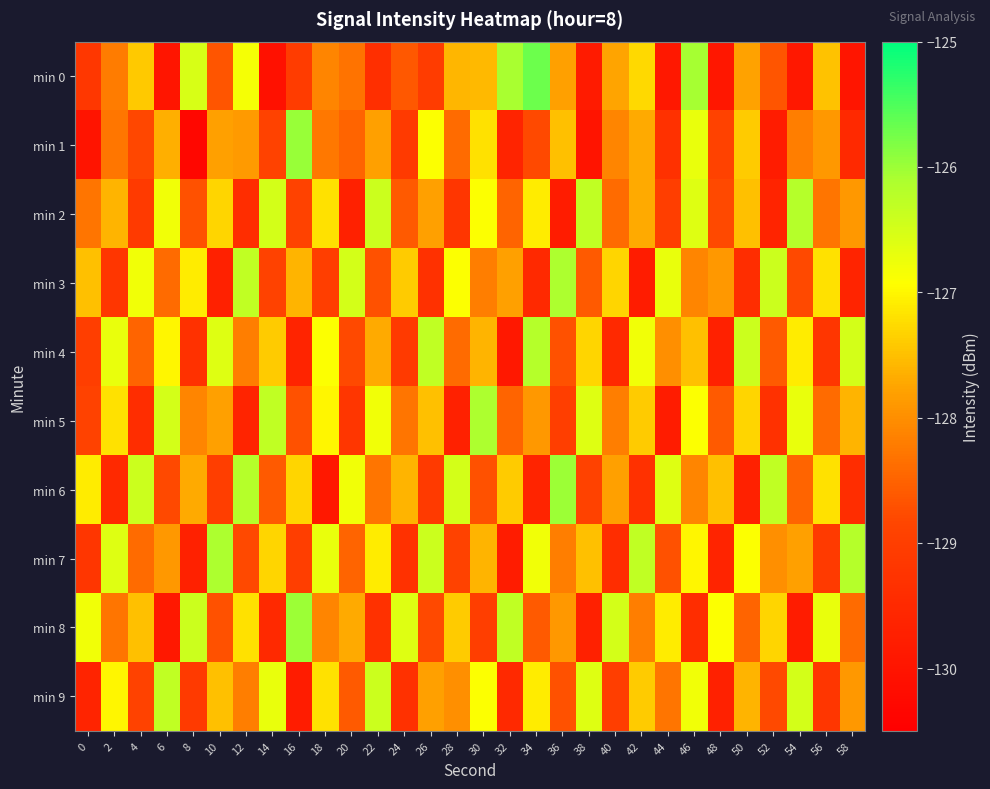

Reading left to right, transcribe all the data shown in this chart.

min 0: 0=-129.2	2=-128.2	4=-127.4	6=-130.0	8=-126.5	10=-128.7	12=-126.8	14=-130.1	16=-129.1	18=-128.1	20=-128.3	22=-129.3	24=-128.6	26=-129.0	28=-127.6	30=-127.6	32=-126.1	34=-125.7	36=-127.8	38=-129.8	40=-127.8	42=-127.3	44=-129.9	46=-126.1	48=-129.9	50=-127.8	52=-128.7	54=-129.9	56=-127.5	58=-130.0
min 1: 0=-130.0	2=-128.3	4=-128.8	6=-127.7	8=-130.3	10=-127.8	12=-127.9	14=-128.9	16=-126.0	18=-128.3	20=-128.5	22=-127.8	24=-129.1	26=-126.9	28=-128.4	30=-127.2	32=-129.6	34=-128.8	36=-127.5	38=-130.0	40=-128.1	42=-127.7	44=-129.3	46=-126.7	48=-128.9	50=-127.4	52=-129.8	54=-128.2	56=-127.9	58=-129.5
min 2: 0=-128.3	2=-127.6	4=-129.1	6=-126.8	8=-128.7	10=-127.3	12=-129.4	14=-126.5	16=-128.9	18=-127.2	20=-129.7	22=-126.4	24=-128.6	26=-127.8	28=-129.2	30=-126.9	32=-128.5	34=-127.1	36=-129.8	38=-126.3	40=-128.4	42=-127.7	44=-129.0	46=-126.6	48=-128.8	50=-127.5	52=-129.6	54=-126.2	56=-128.3	58=-127.9
min 3: 0=-127.5	2=-129.2	4=-126.8	6=-128.4	8=-127.1	10=-129.7	12=-126.3	14=-128.9	16=-127.6	18=-129.0	20=-126.5	22=-128.7	24=-127.4	26=-129.3	28=-126.9	30=-128.2	32=-127.8	34=-129.5	36=-126.1	38=-128.6	40=-127.3	42=-129.8	44=-126.7	46=-128.1	48=-127.9	50=-129.4	52=-126.4	54=-128.8	56=-127.2	58=-129.6
min 4: 0=-129.0	2=-126.7	4=-128.5	6=-127.0	8=-129.3	10=-126.6	12=-128.2	14=-127.4	16=-129.6	18=-126.9	20=-128.8	22=-127.7	24=-129.1	26=-126.3	28=-128.4	30=-127.6	32=-129.9	34=-126.2	36=-128.7	38=-127.3	40=-129.5	42=-126.8	44=-128.0	46=-127.5	48=-129.7	50=-126.4	52=-128.6	54=-127.1	56=-129.2	58=-126.5
min 5: 0=-128.9	2=-127.2	4=-129.4	6=-126.5	8=-128.1	10=-127.8	12=-129.6	14=-126.3	16=-128.7	18=-127.0	20=-129.2	22=-126.8	24=-128.3	26=-127.5	28=-129.7	30=-126.1	32=-128.5	34=-127.9	36=-129.0	38=-126.6	40=-128.2	42=-127.4	44=-129.8	46=-126.9	48=-128.6	50=-127.3	52=-129.3	54=-126.7	56=-128.4	58=-127.6
min 6: 0=-127.1	2=-129.5	4=-126.4	6=-128.8	8=-127.7	10=-129.0	12=-126.2	14=-128.6	16=-127.3	18=-129.9	20=-126.8	22=-128.3	24=-127.6	26=-129.1	28=-126.5	30=-128.7	32=-127.4	34=-129.6	36=-126.0	38=-128.9	40=-127.8	42=-129.3	44=-126.6	46=-128.1	48=-127.5	50=-129.7	52=-126.3	54=-128.5	56=-127.2	58=-129.4
min 7: 0=-129.2	2=-126.6	4=-128.4	6=-127.9	8=-129.7	10=-126.1	12=-128.8	14=-127.3	16=-129.0	18=-126.7	20=-128.5	22=-127.1	24=-129.3	26=-126.4	28=-128.9	30=-127.6	32=-129.8	34=-126.8	36=-128.2	38=-127.5	40=-129.4	42=-126.3	44=-128.7	46=-127.0	48=-129.6	50=-126.9	52=-128.0	54=-127.8	56=-129.1	58=-126.2
min 8: 0=-126.8	2=-128.3	4=-127.5	6=-129.9	8=-126.4	10=-128.7	12=-127.2	14=-129.5	16=-126.0	18=-128.1	20=-127.7	22=-129.3	24=-126.6	26=-128.8	28=-127.4	30=-129.0	32=-126.3	34=-128.6	36=-127.9	38=-129.7	40=-126.5	42=-128.2	44=-127.1	46=-129.4	48=-126.9	50=-128.5	52=-127.3	54=-129.8	56=-126.7	58=-128.4
min 9: 0=-129.6	2=-127.0	4=-128.9	6=-126.3	8=-129.1	10=-127.5	12=-128.2	14=-126.7	16=-129.8	18=-127.2	20=-128.6	22=-126.4	24=-129.3	26=-127.8	28=-128.0	30=-126.9	32=-129.5	34=-127.1	36=-128.7	38=-126.6	40=-129.0	42=-127.4	44=-128.3	46=-126.8	48=-129.7	50=-127.6	52=-128.8	54=-126.5	56=-129.2	58=-127.9